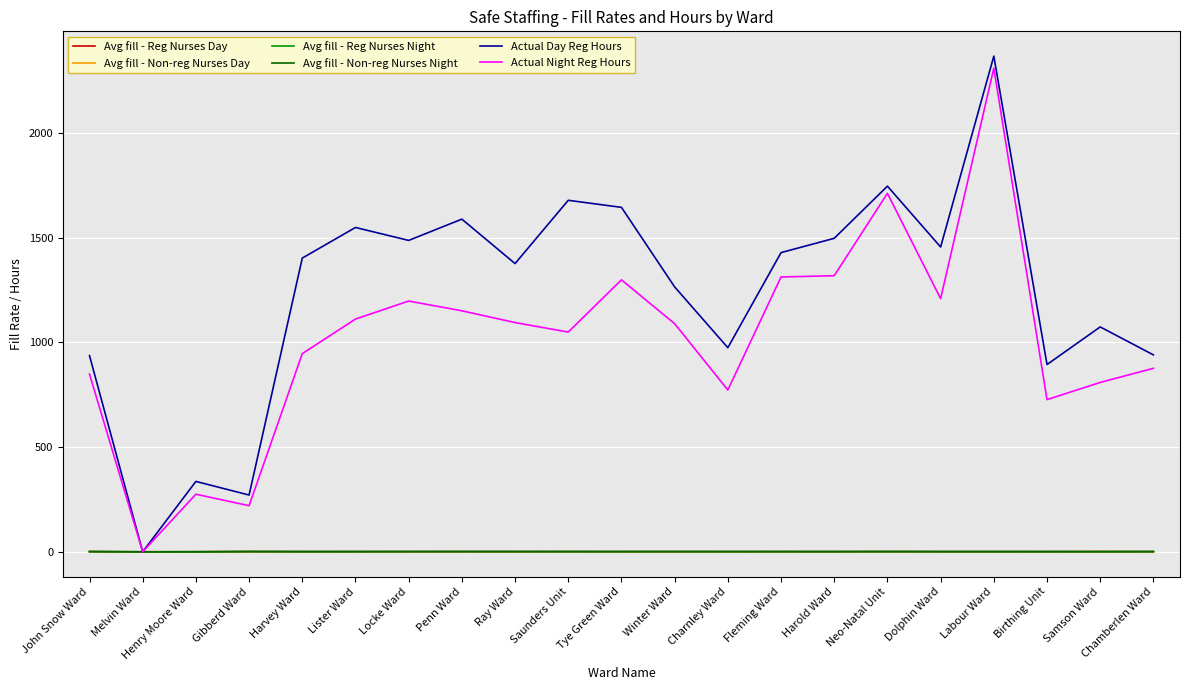

At which category is the sum across all series the highest?

Labour Ward